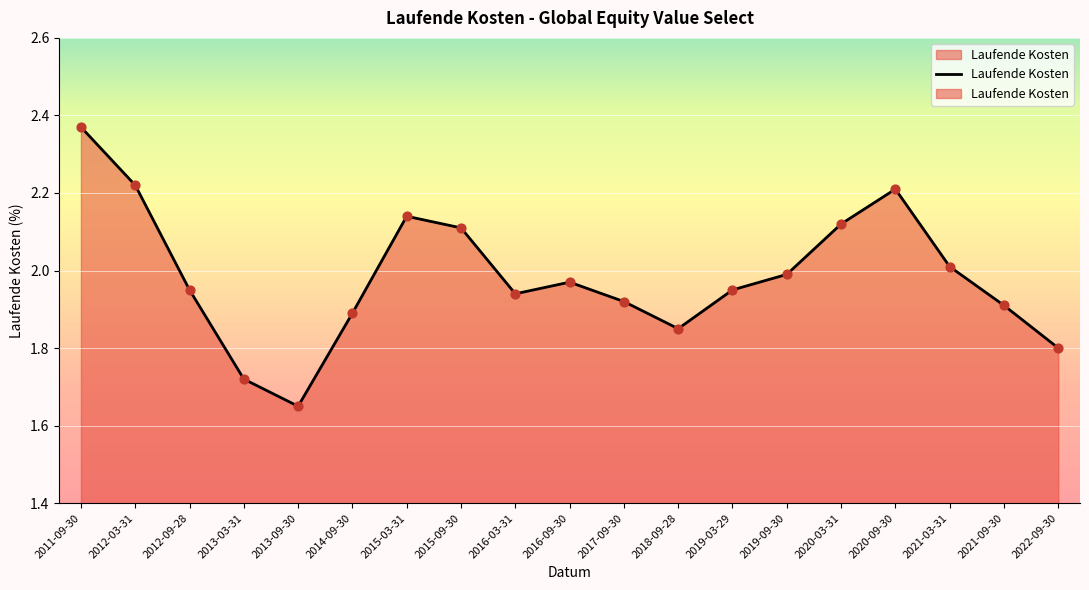

Approximately how many times larger is the value at 2012-09-28 compared to 2021-03-31?

1.0